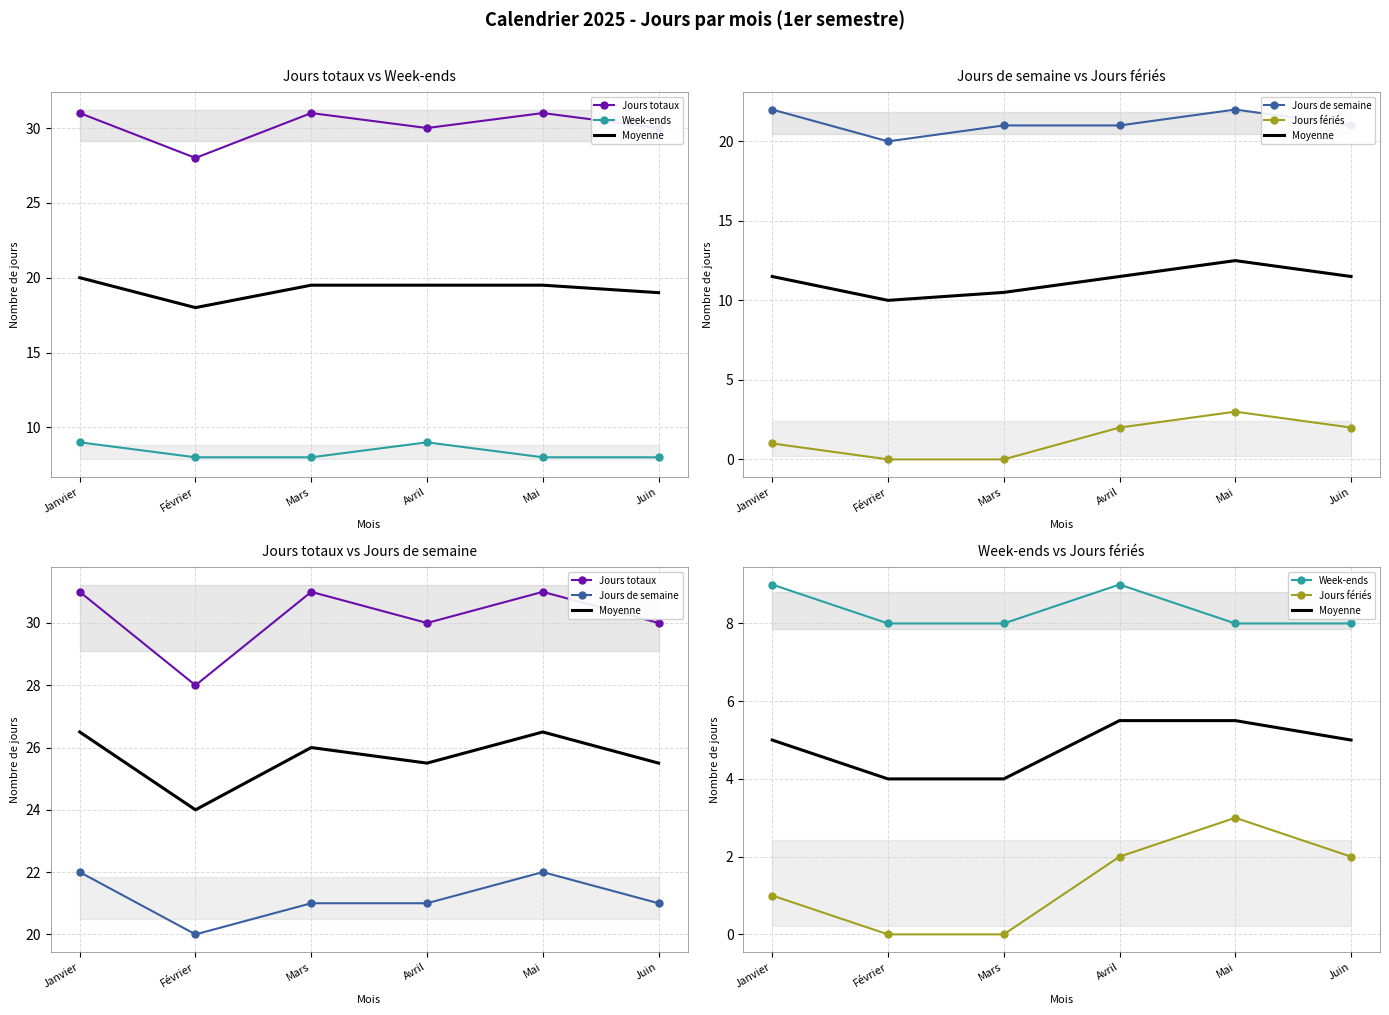

Reading left to right, list all the values displayed in this chart.

Jours totaux: 31.0	28.0	31.0	30.0	31.0	30.0
Week-ends: 9.0	8.0	8.0	9.0	8.0	8.0
Moyenne: 5.0	4.0	4.0	5.5	5.5	5.0
Jours de semaine: 22.0	20.0	21.0	21.0	22.0	21.0
Jours fériés: 1.0	0.0	0.0	2.0	3.0	2.0